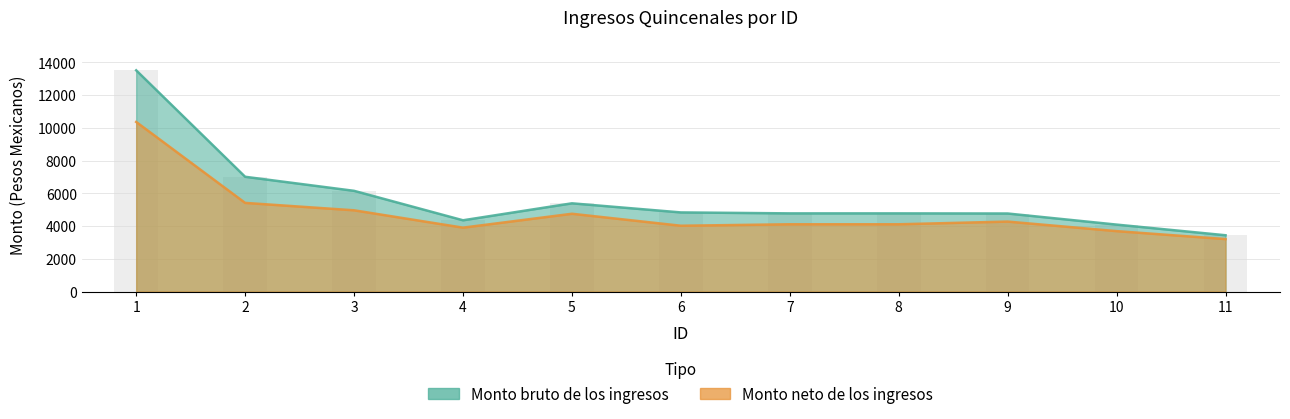

Which label corresponds to the largest value in the chart?

1